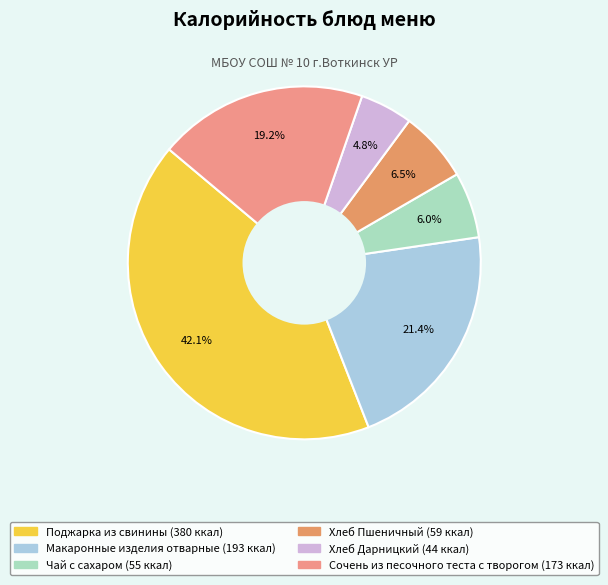

To the nearest percent, what is the combined percentage of Сочень из песочного теста с творогом and Поджарка из свинины?

61%